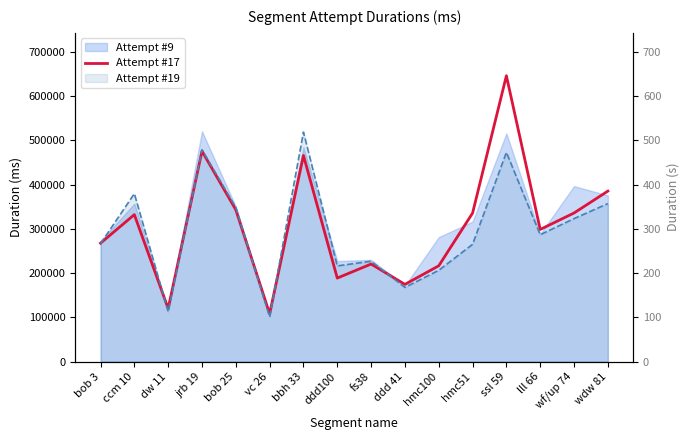

The chart shows a value of 24393 at vc 26. True or false?

False